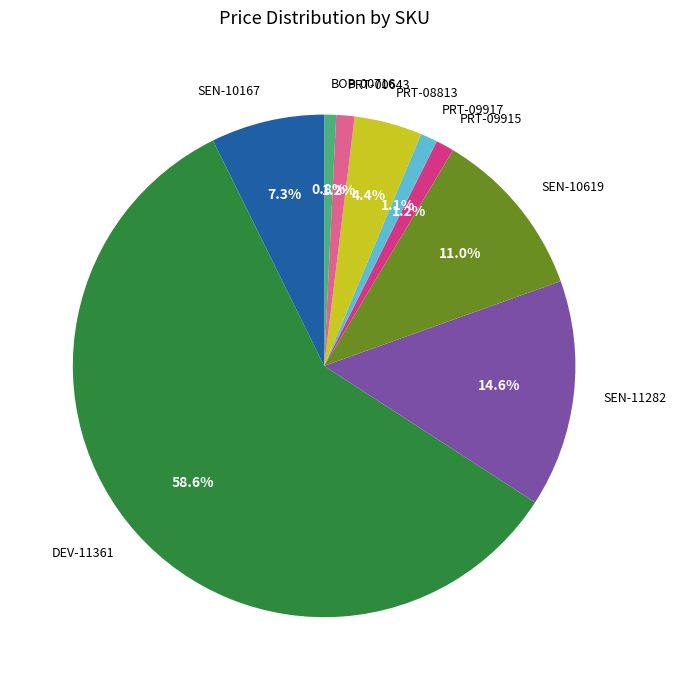

How many segments does this pie chart have?

9